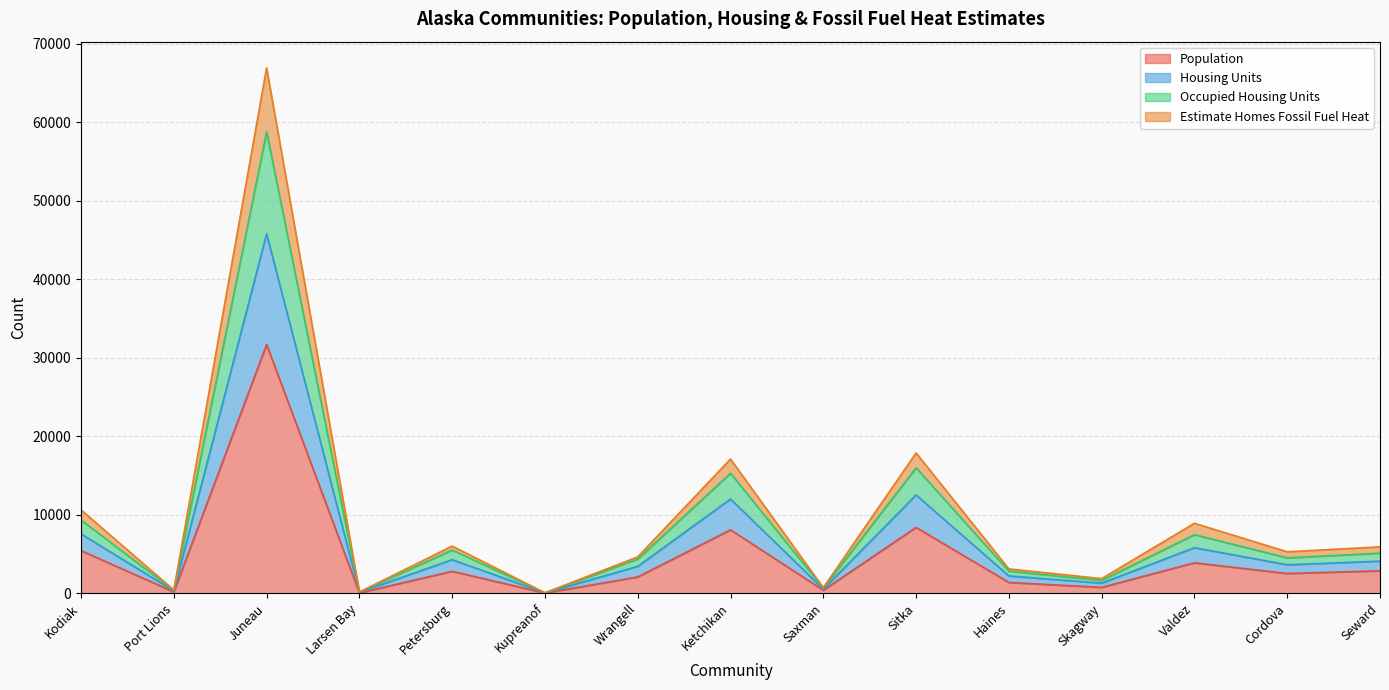

At which category is the sum across all series the highest?

Juneau